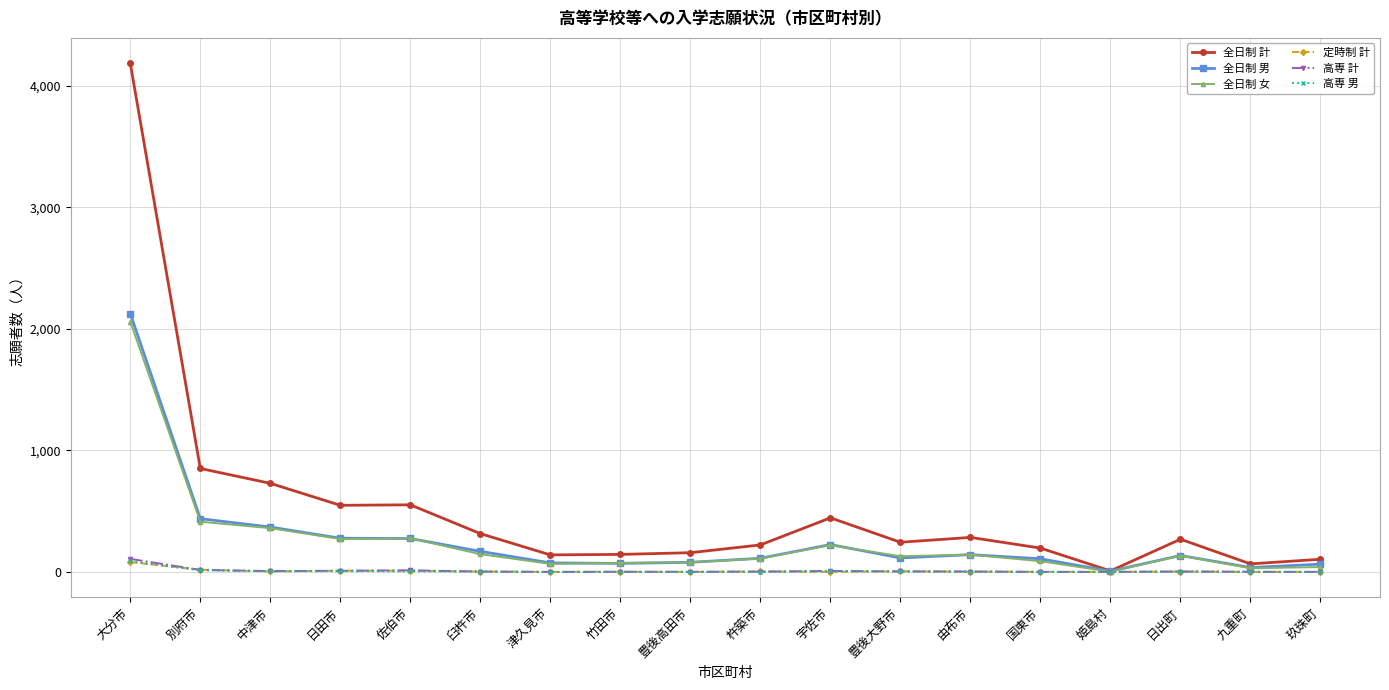

The value of 全日制 女 at 豊後高田市 is 79. True or false?

True